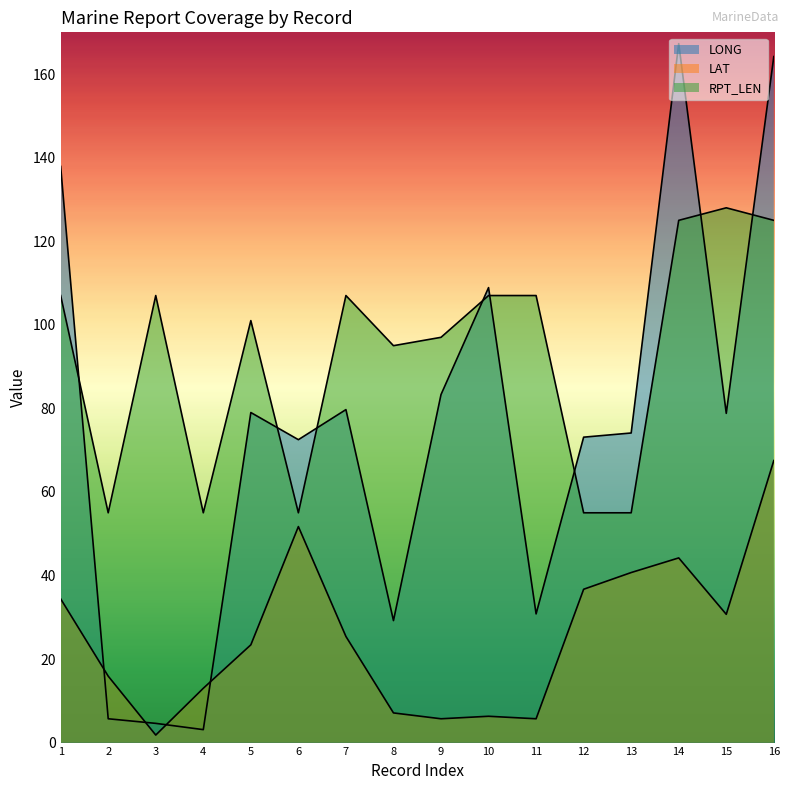

How many lines are shown in the chart?

3